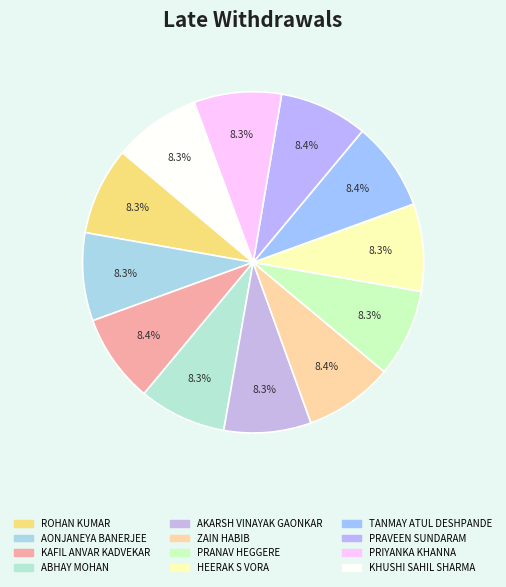

Rank the categories by value from highest to lowest.

ZAIN HABIB, KAFIL ANVAR KADVEKAR, TANMAY ATUL DESHPANDE, PRAVEEN SUNDARAM, PRANAV HEGGERE, AONJANEYA BANERJEE, ROHAN KUMAR, PRIYANKA KHANNA, HEERAK S VORA, ABHAY MOHAN, KHUSHI SAHIL SHARMA, AKARSH VINAYAK GAONKAR